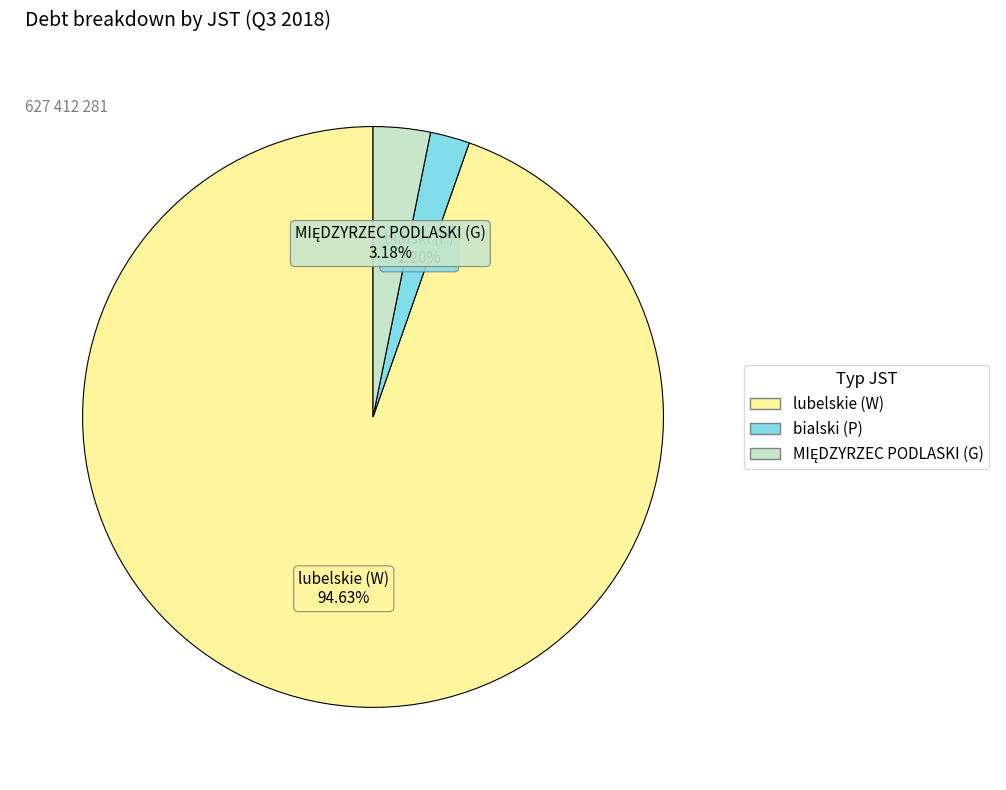

Is there a majority slice in this chart?

Yes